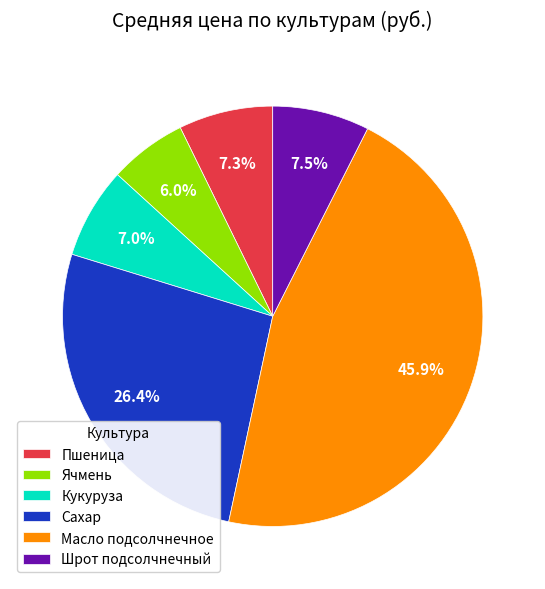

To the nearest percent, what is the average slice percentage?

17%